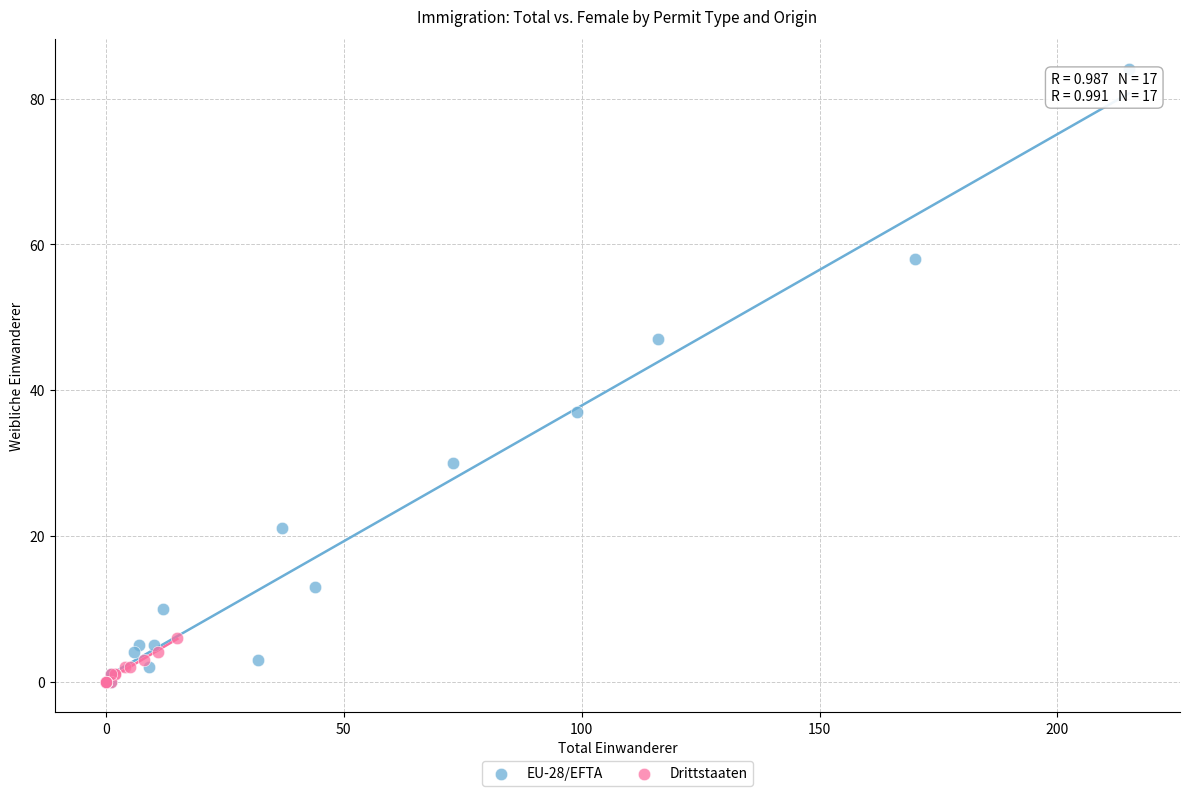

Which series contains the highest Y value?

EU-28/EFTA